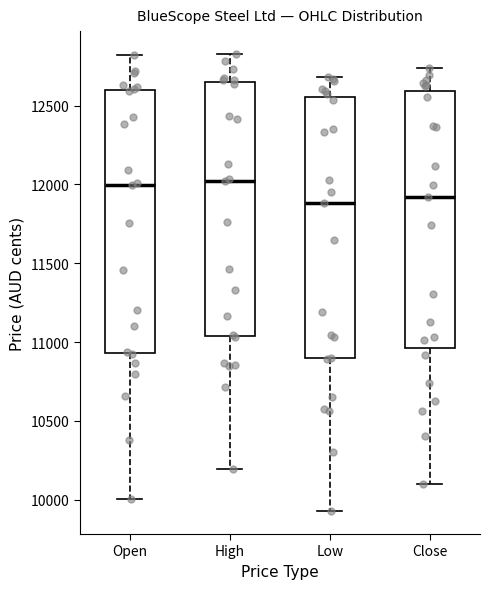

Reading left to right, transcribe this box plot: for each box, give where its median line is, the range the box spans, and where its two whiskers end, as read against the y-axis. The values are not printed on the chart, so give them approximately, as read against the axis.

Open: median 12000, box 10950 to 12600, whiskers 10000 to 12800
High: median 12000, box 11050 to 12650, whiskers 10200 to 12850
Low: median 11900, box 10900 to 12550, whiskers 9950 to 12700
Close: median 11900, box 10950 to 12600, whiskers 10100 to 12750